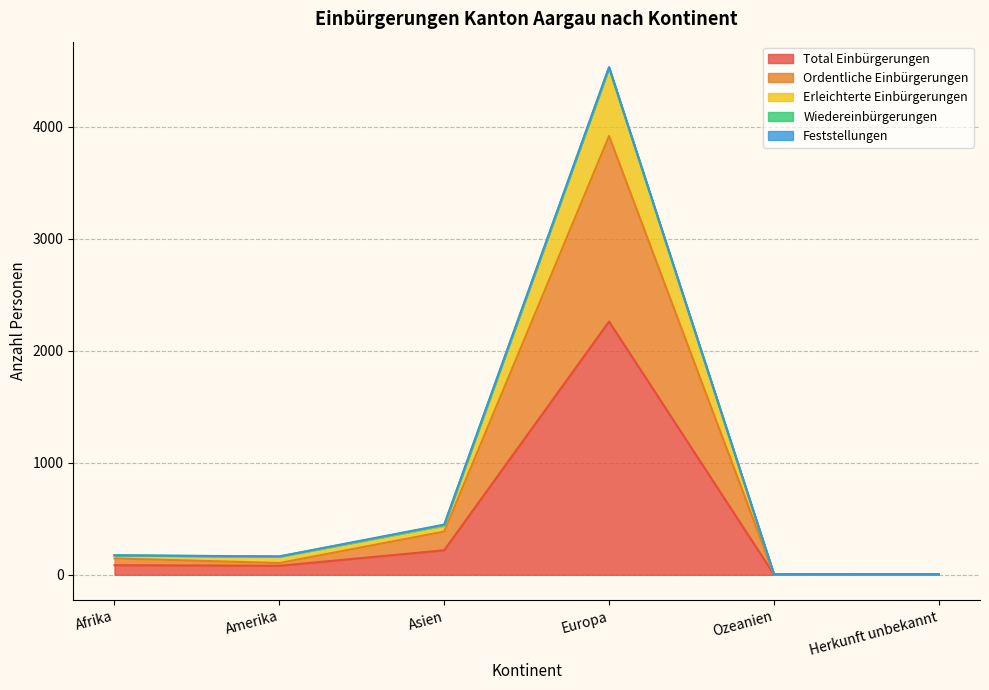

How many lines are shown in the chart?

5